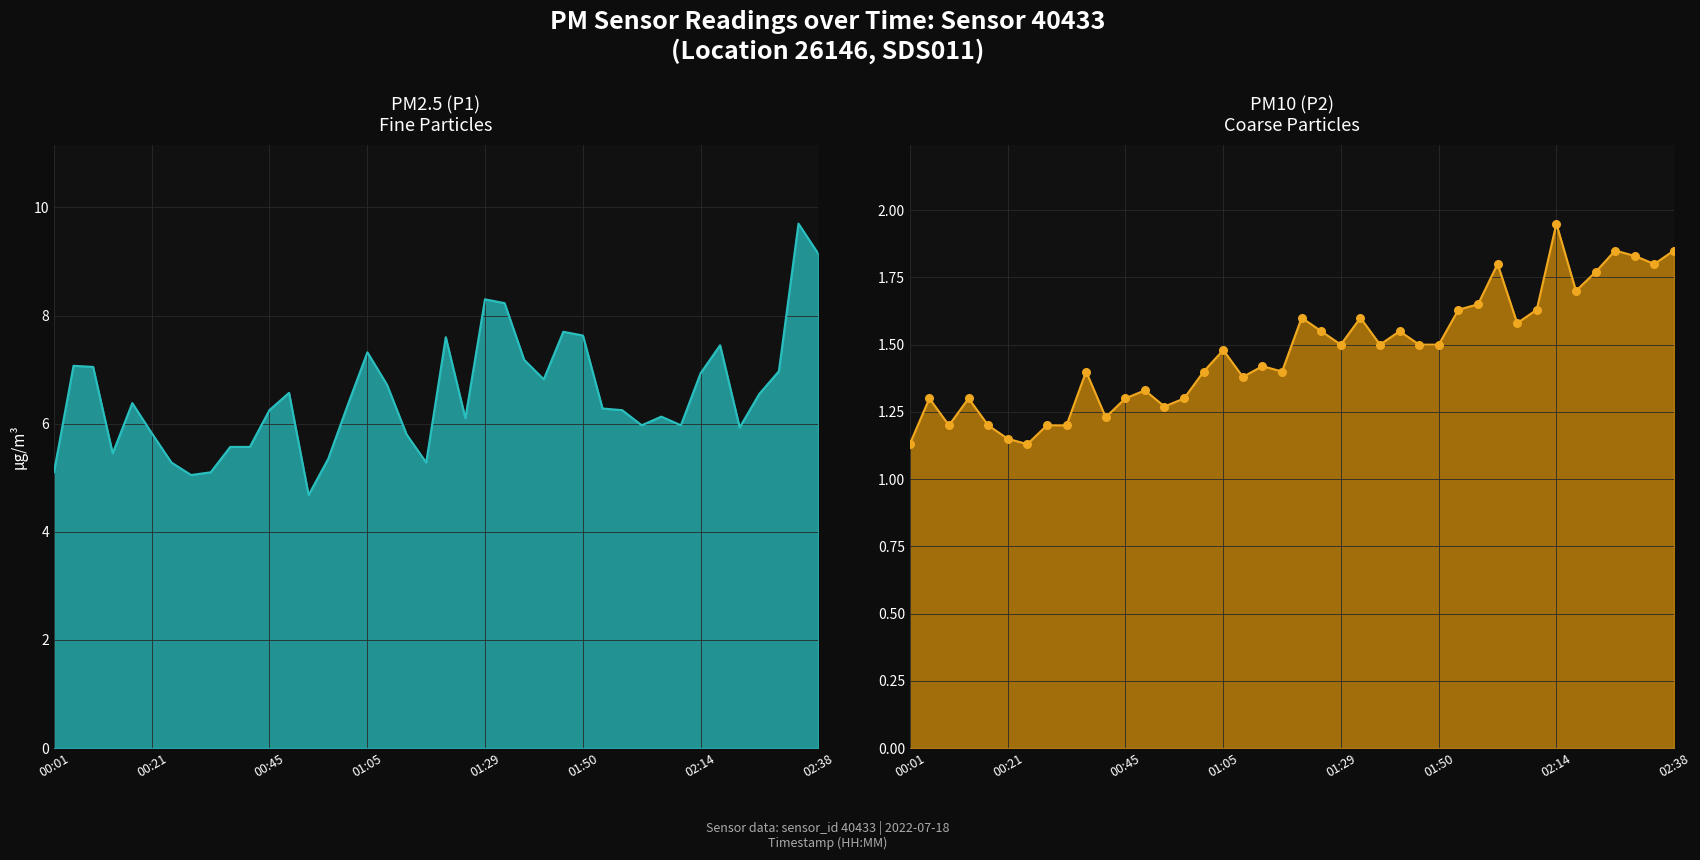

Which series reaches the minimum Y coordinate?

P2